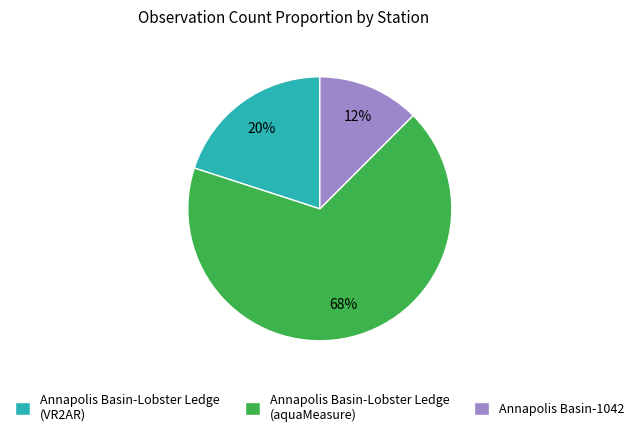

Approximately how many times larger is the value at Annapolis Basin-1042 compared to Annapolis Basin-Lobster Ledge (aquaMeasure)?

0.2